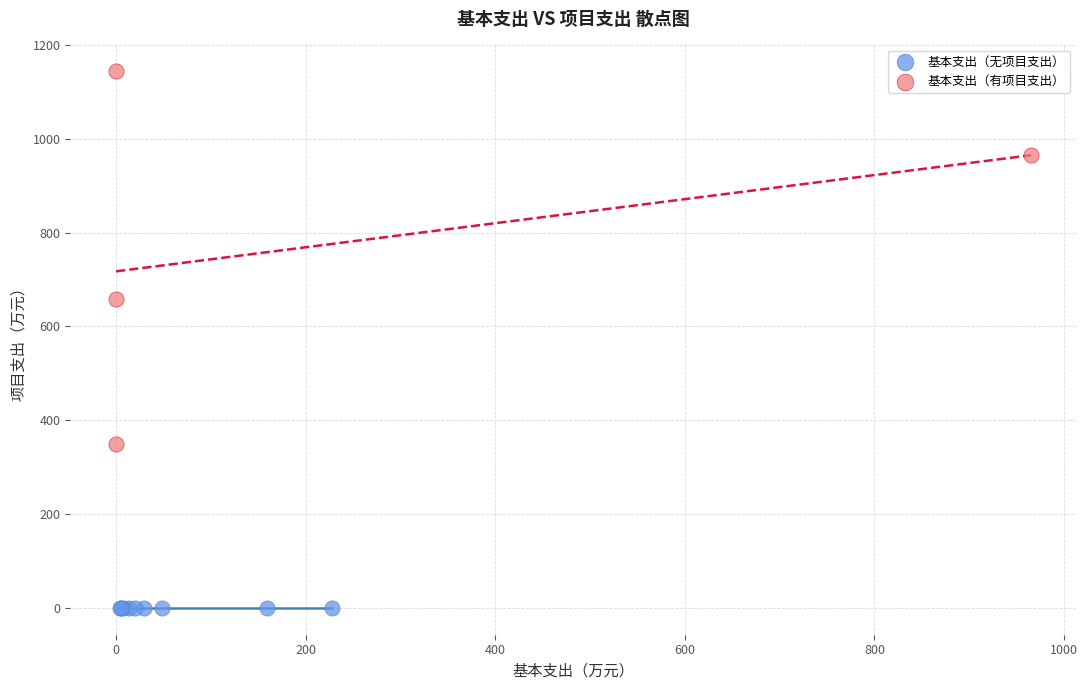

Which series reaches the minimum Y coordinate?

基本支出（无项目支出）